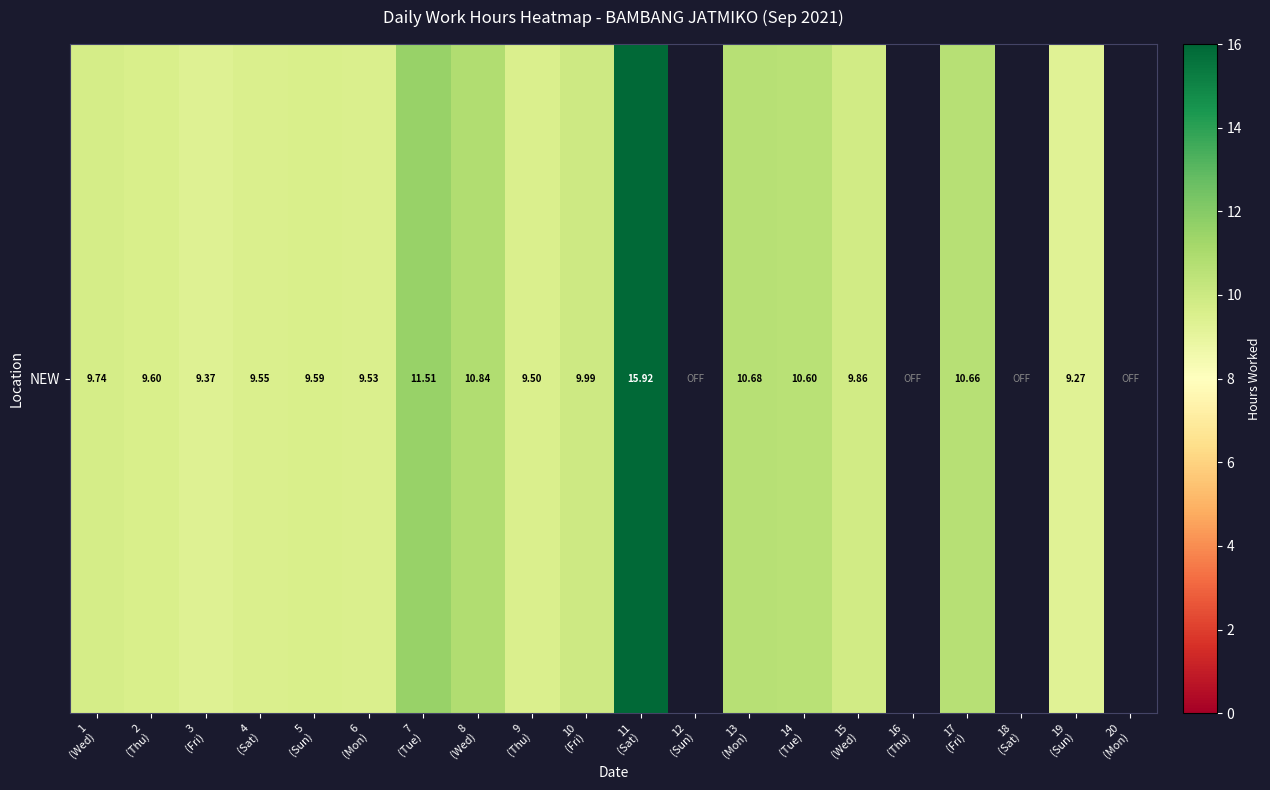

Count the number of data series in this chart.

1